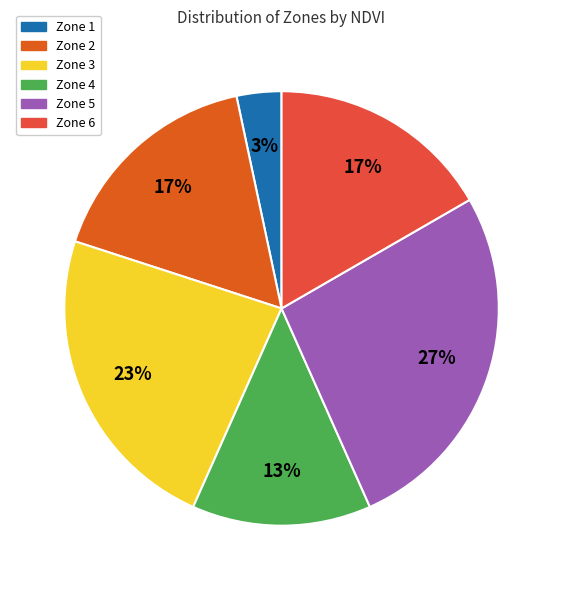

How many slices are in this pie chart?

6